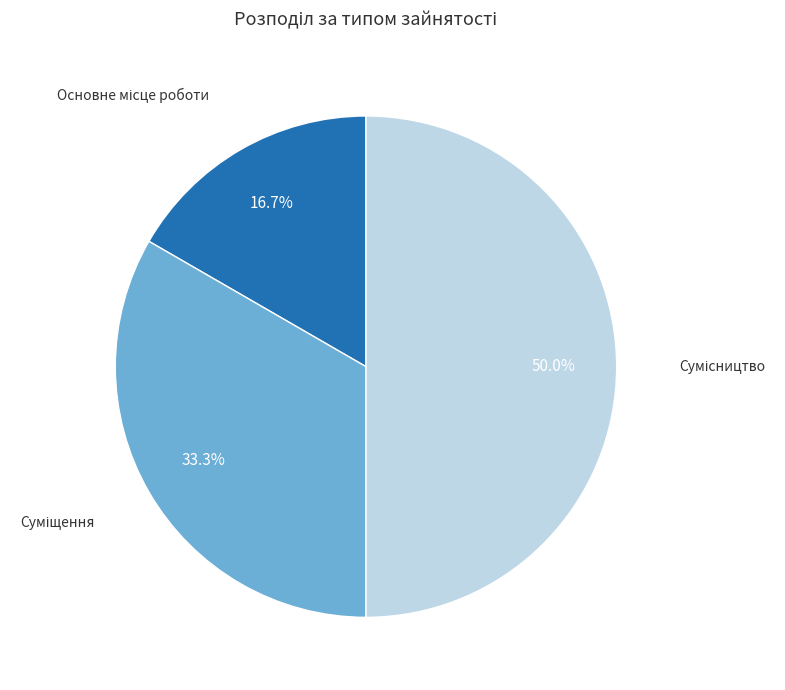

To the nearest percent, what is the difference between the largest and smallest slice percentages?

33%